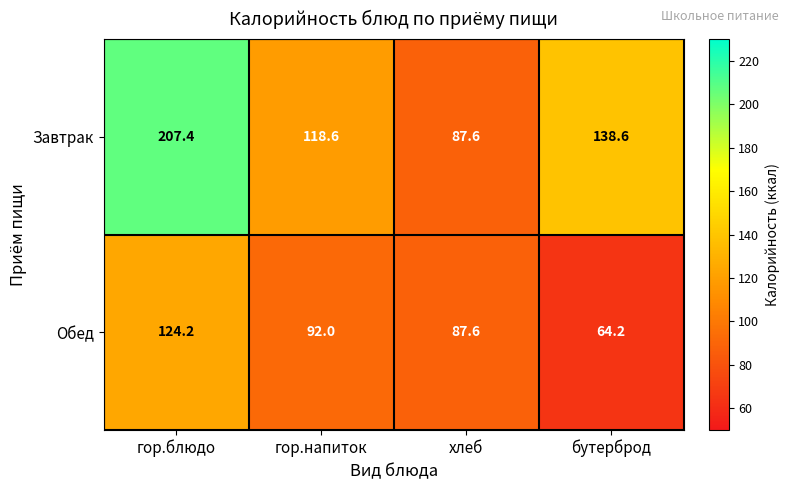

What is the total value across all series at бутерброд?

202.8